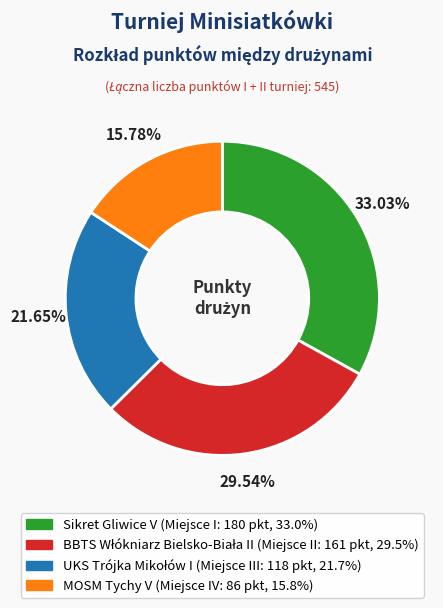

Which category has the smallest portion of the pie?

MOSM Tychy V